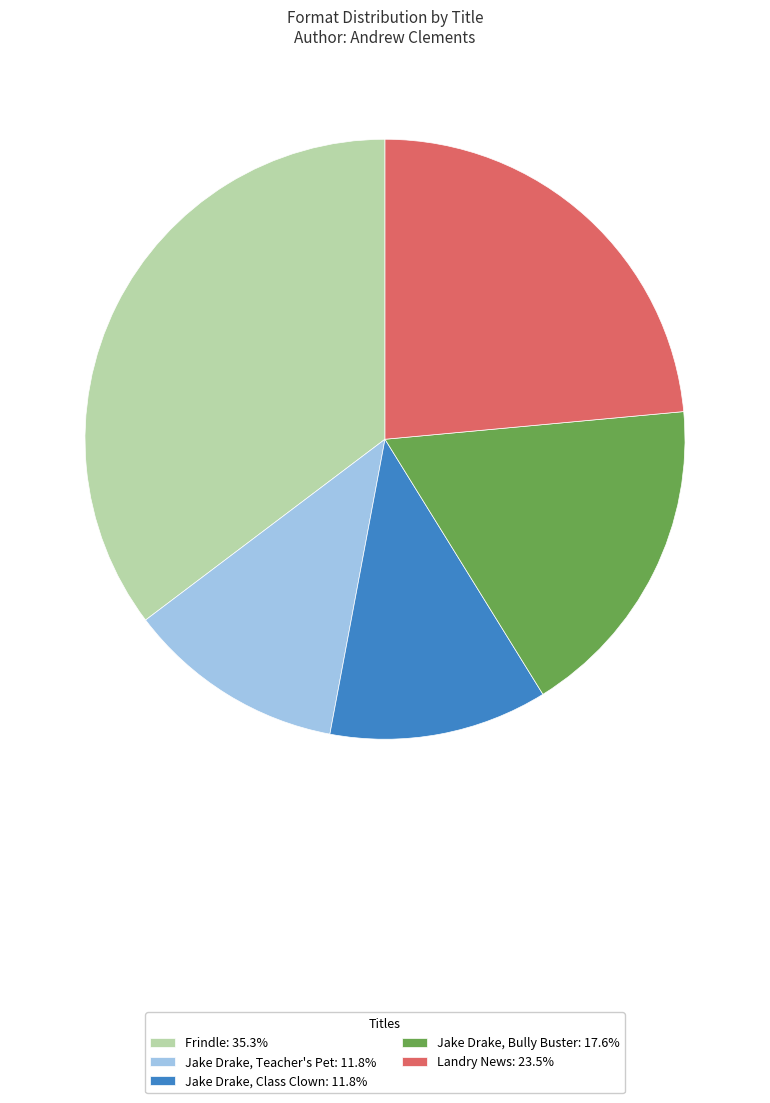

Is there any slice that represents more than half of the pie?

No